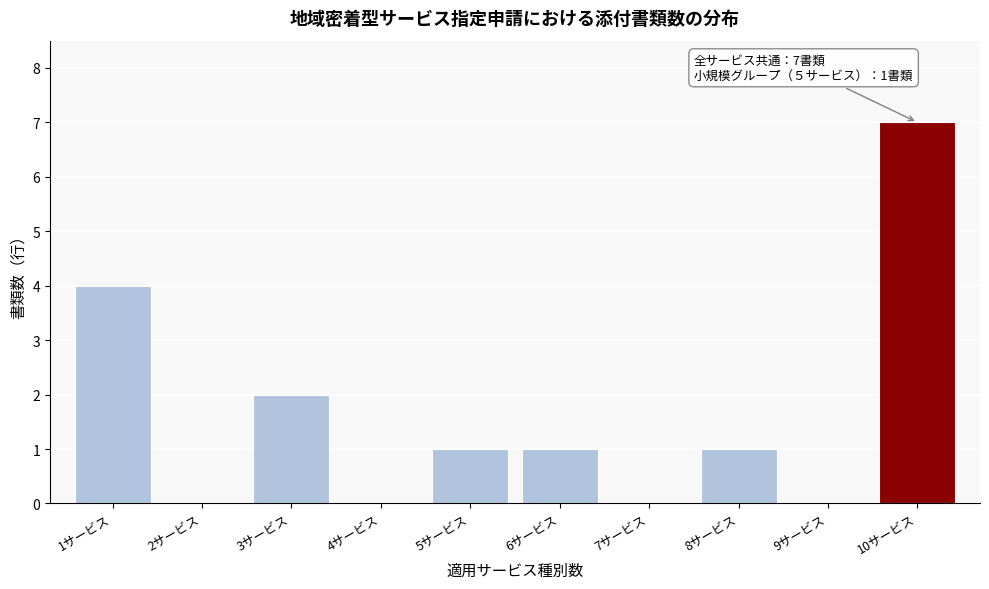

Which range on the x-axis has the tallest bar?

9.5 to 10.5